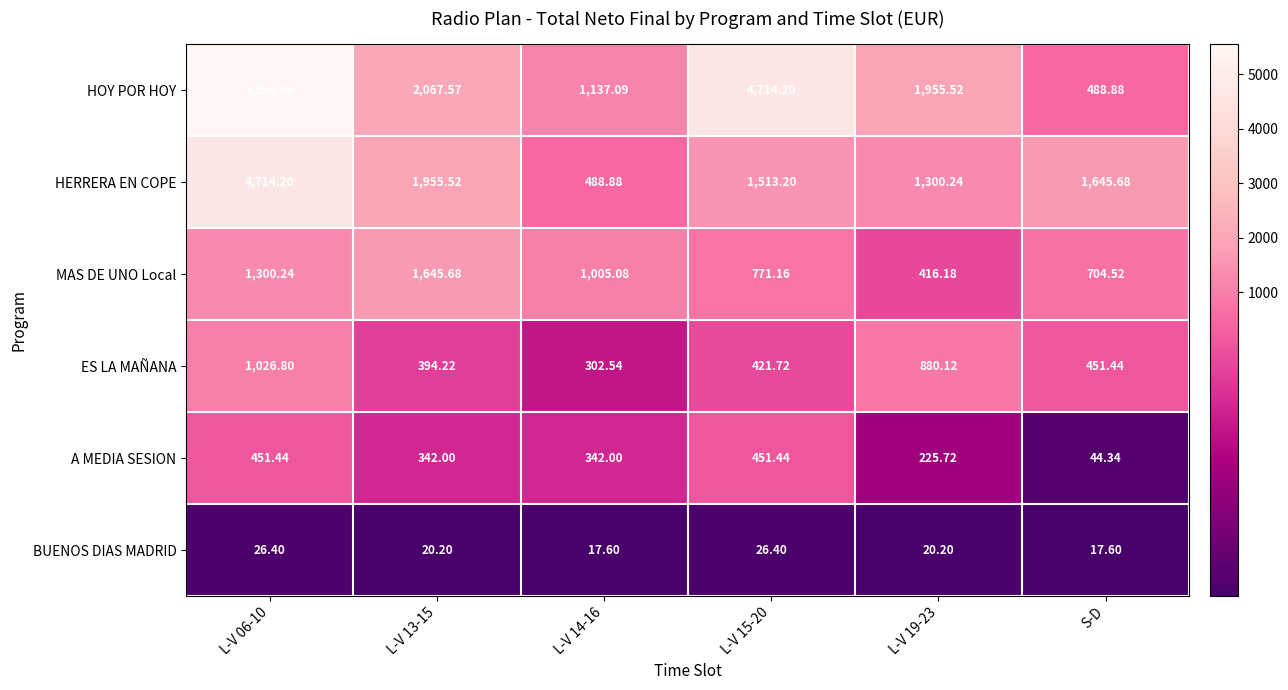

Which series has the largest total across all categories?

HOY POR HOY